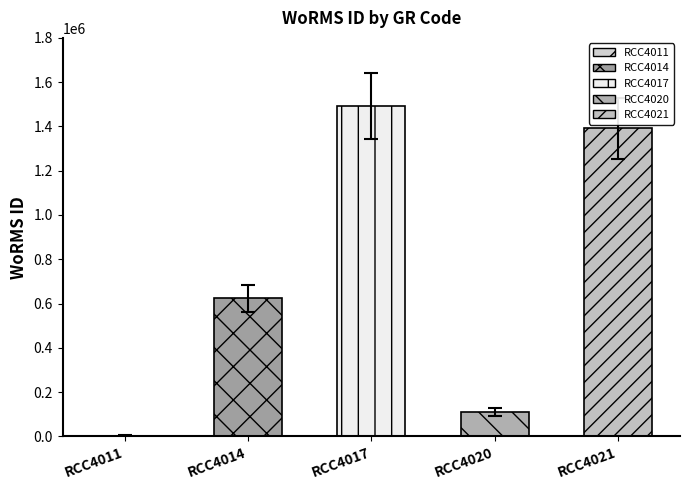

What is the sum of all values?

3617218